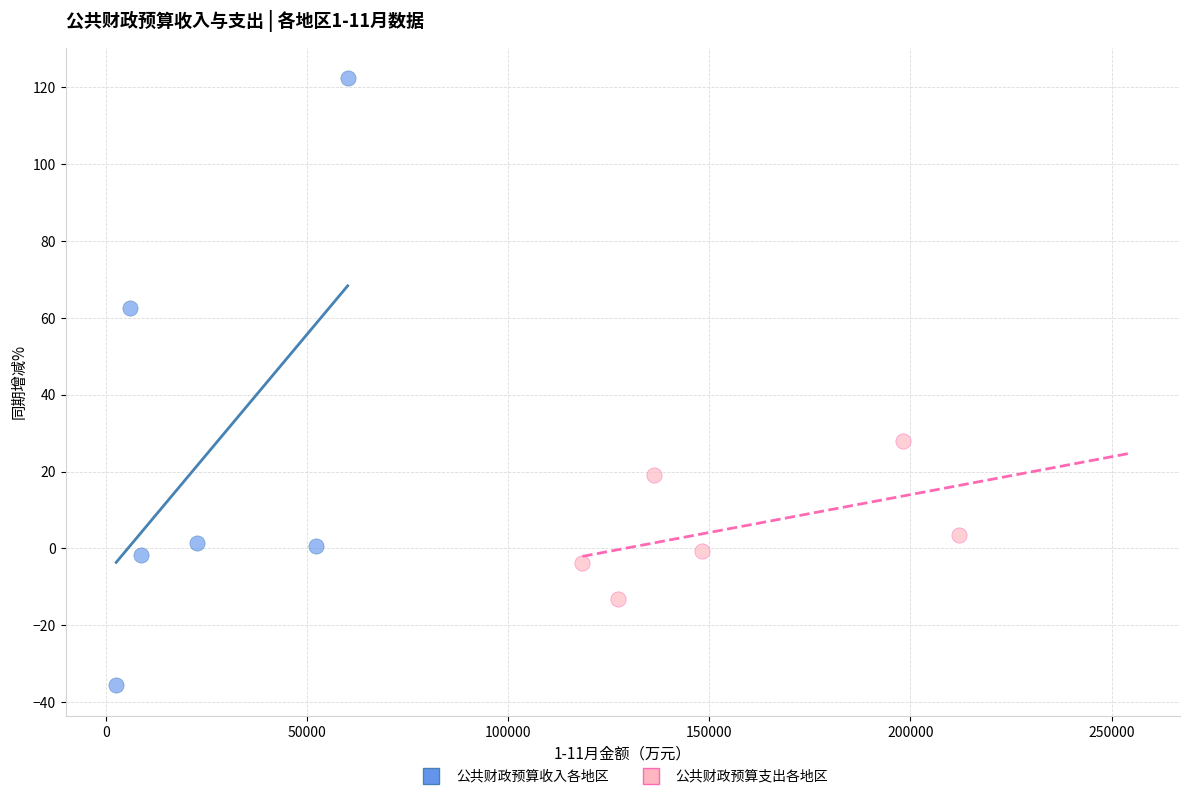

What are all the series names shown in the legend?

公共财政预算收入各地区, 公共财政预算支出各地区